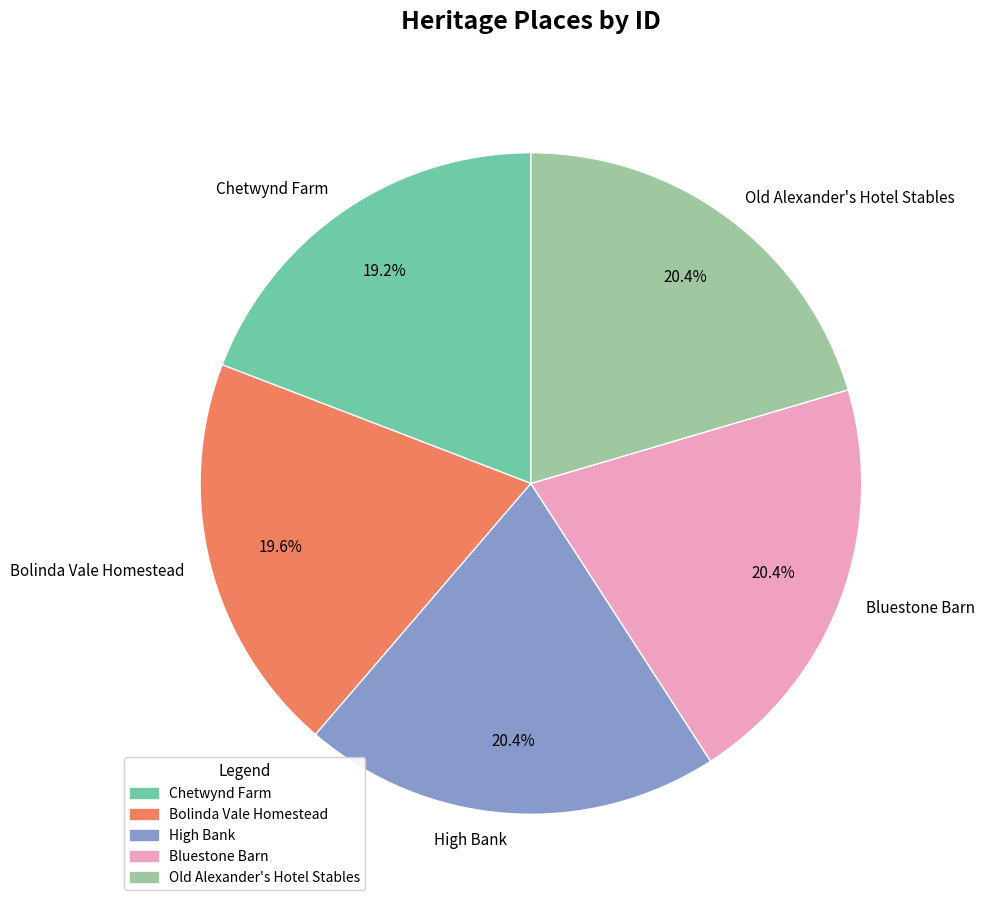

Does Old Alexander's Hotel Stables represent more than half of the total?

No